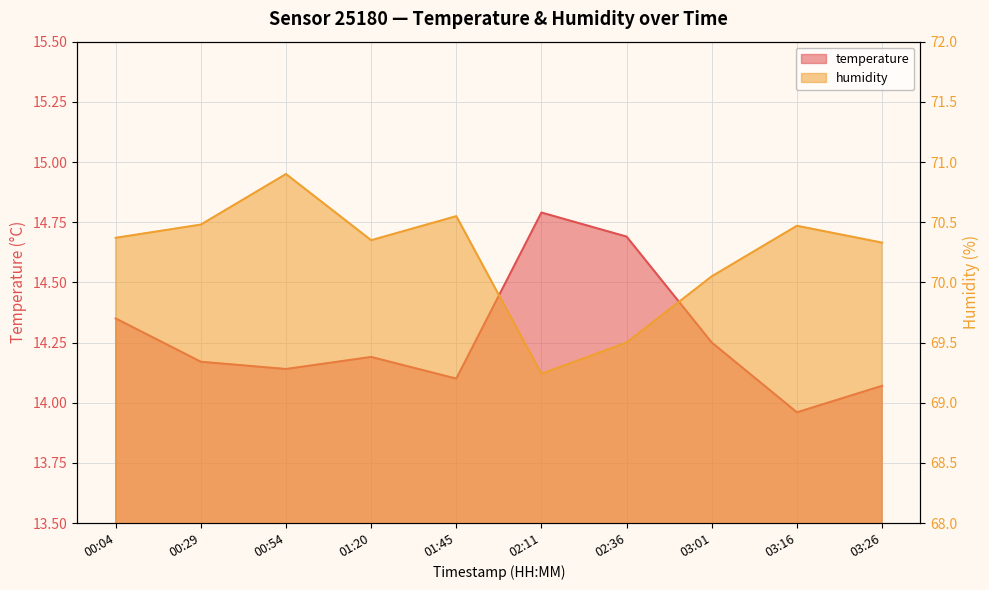

What is the sum of all humidity values?

702.2